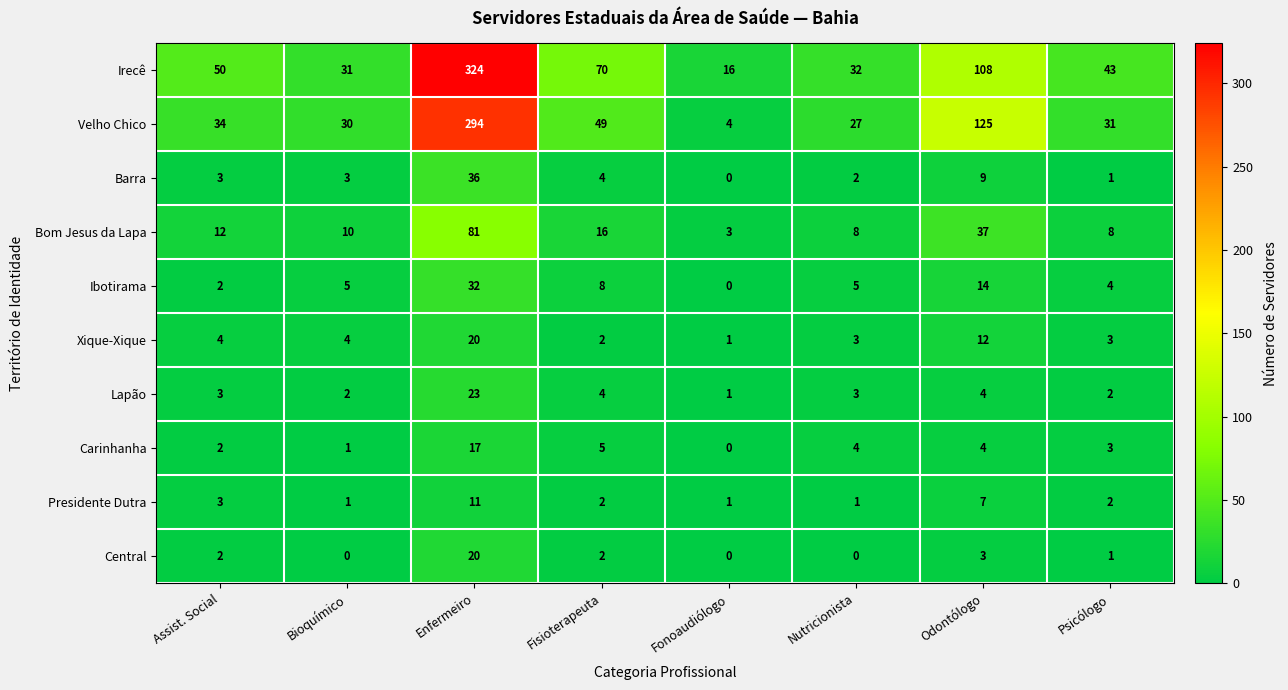

The Bom Jesus da Lapa series shows 8 at Nutricionista. True or false?

True